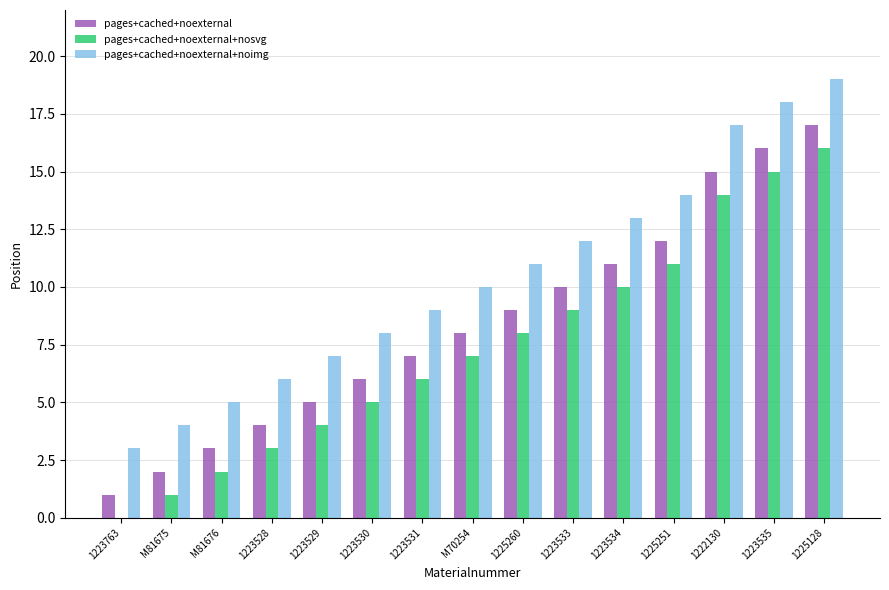

How many positive values does the pages+cached+noexternal+nosvg series have?

14